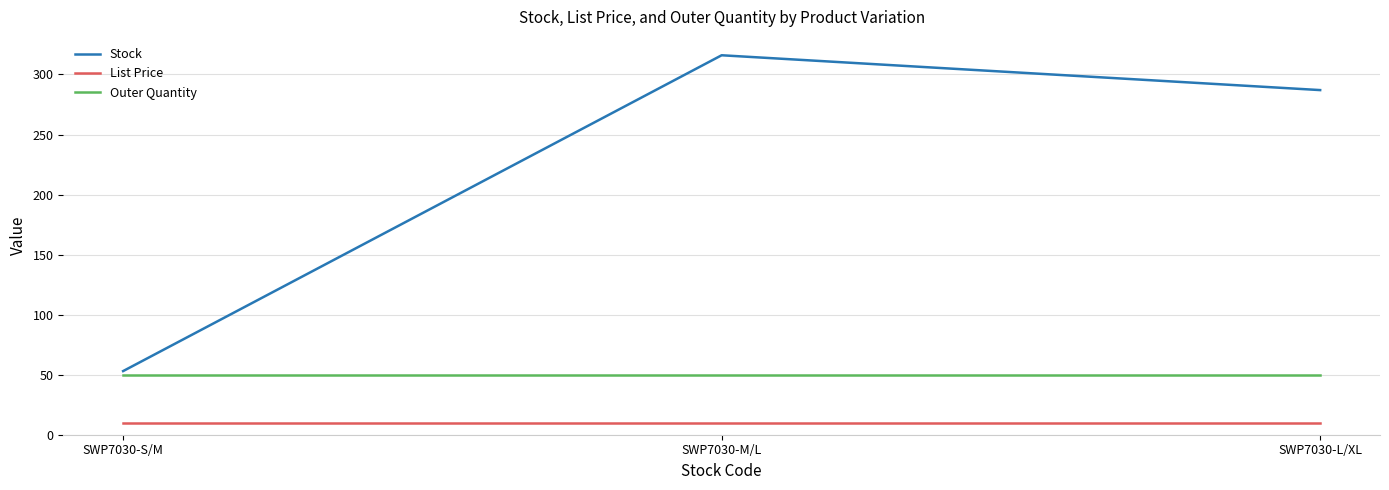

What is the approximate value of Outer Quantity at SWP7030-L/XL?

50.0